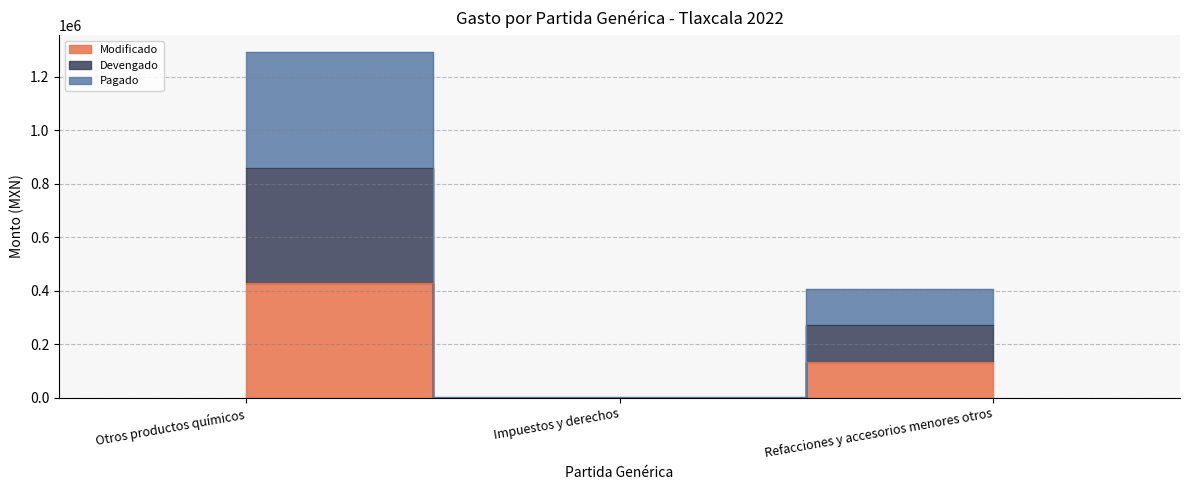

Rank the categories by Devengado value from lowest to highest.

Impuestos y derechos, Refacciones y accesorios menores otros, Otros productos químicos